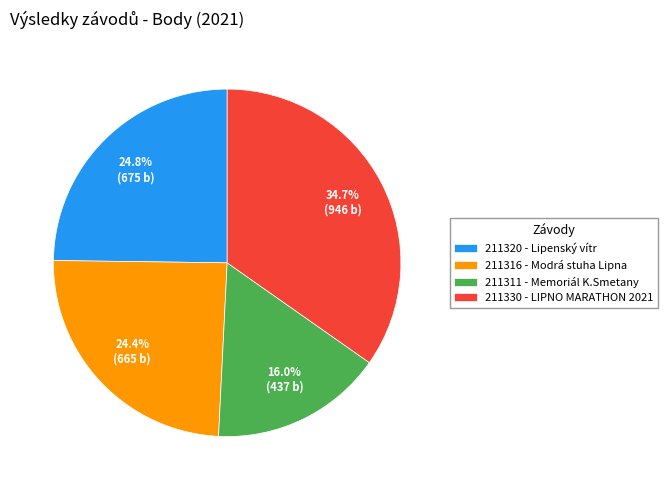

Approximately how many times larger is the value at 211320 compared to 211316?

1.0